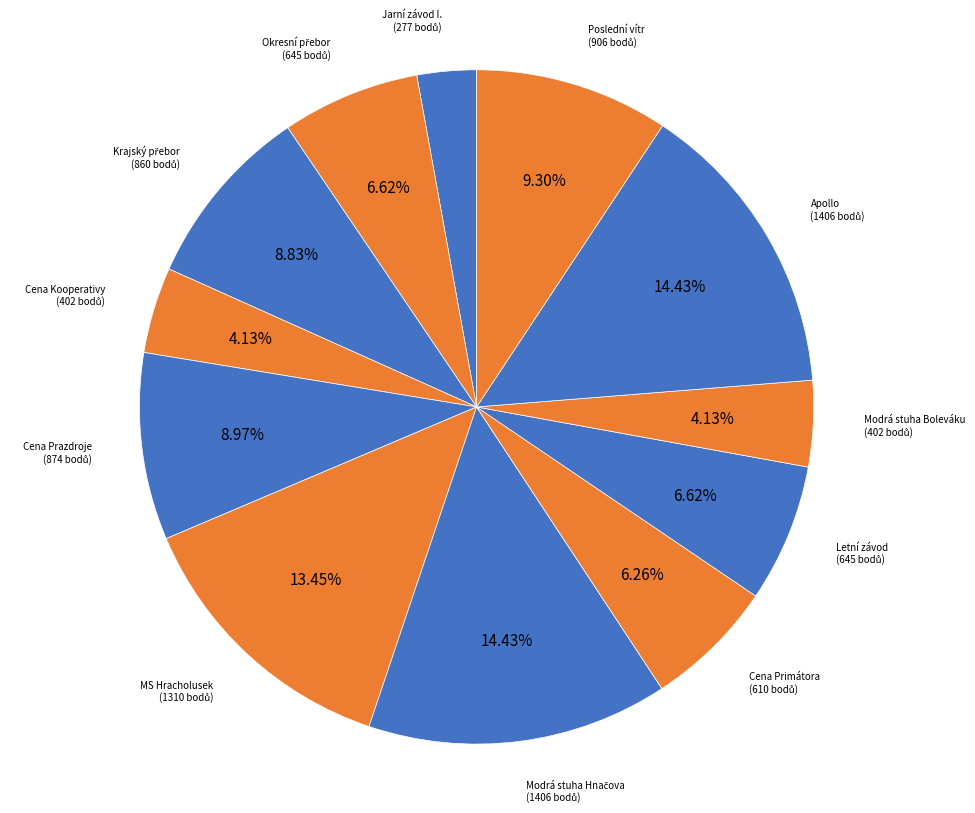

How many segments does this pie chart have?

12